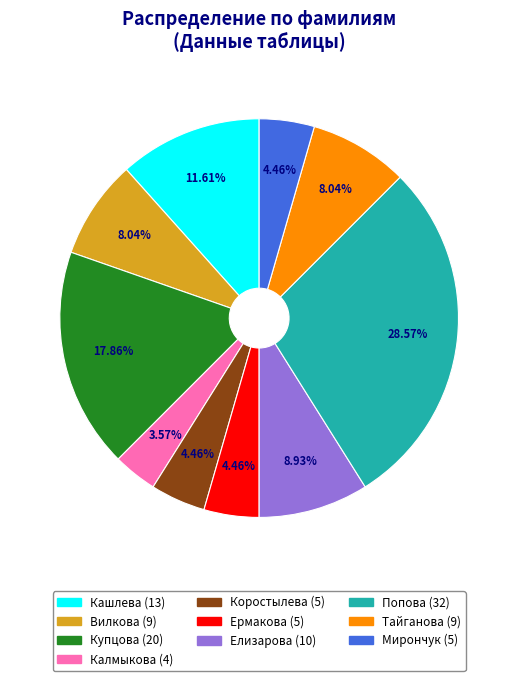

To the nearest percent, what is the combined percentage of Купцова and Вилкова?

26%